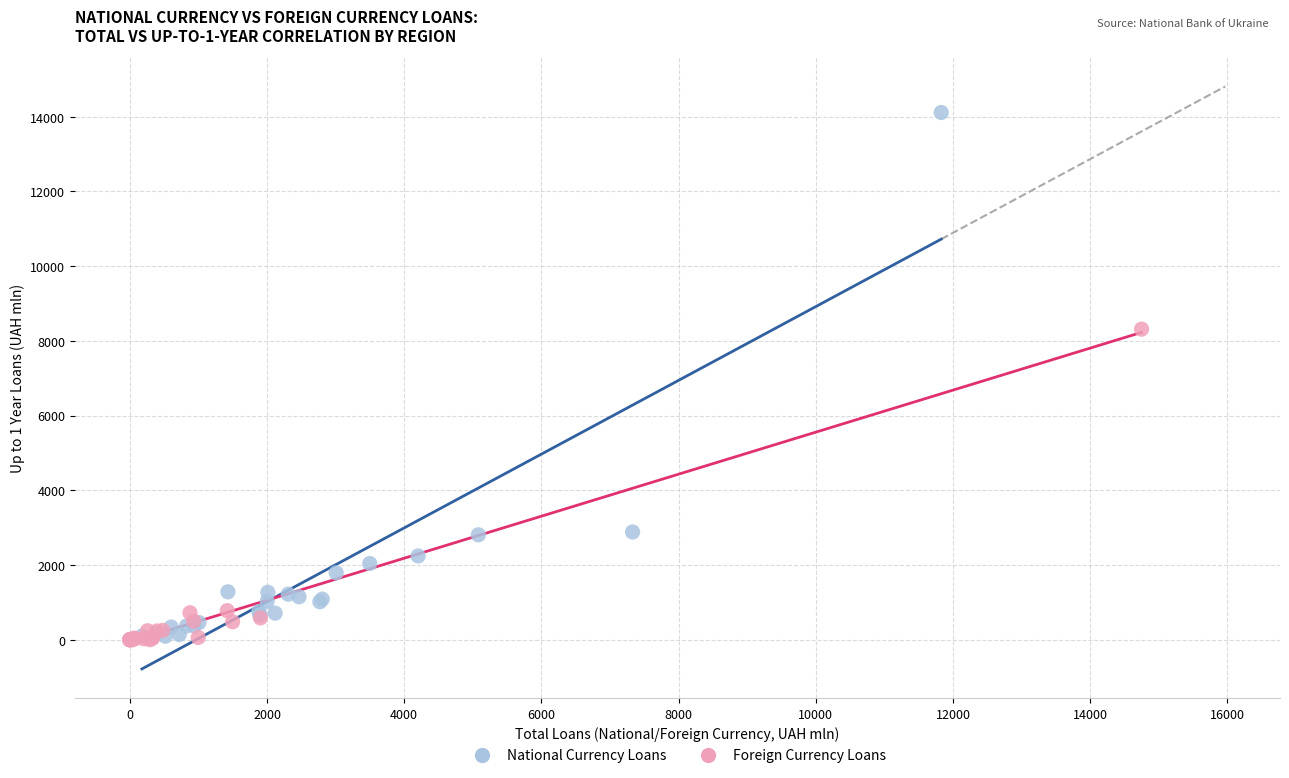

Which series has the widest spread of Y values?

National Currency Loans